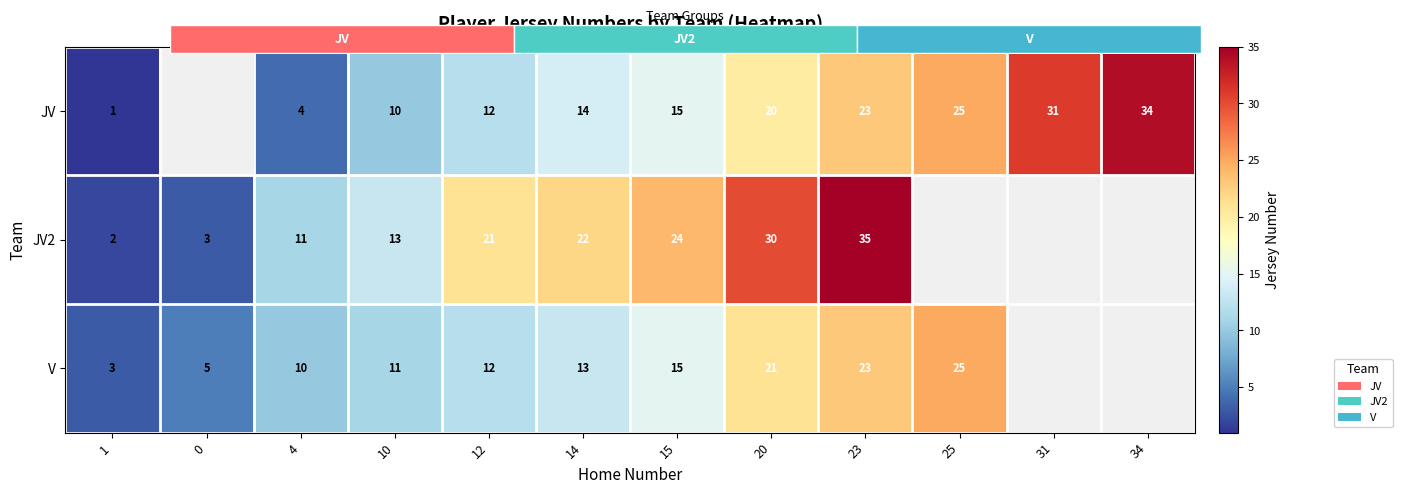

Is it true that V equals 23.0 at 23?

True